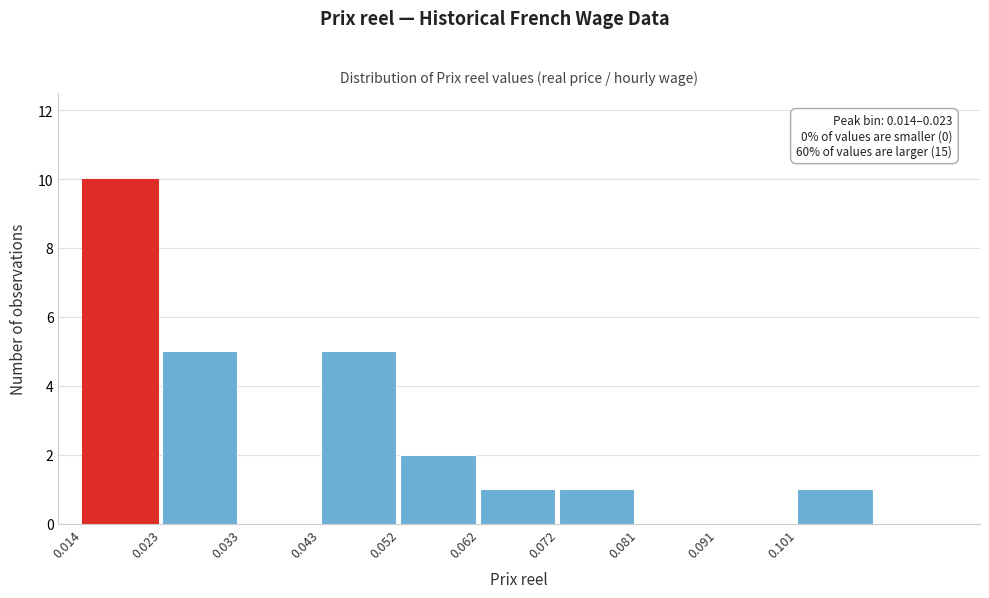

Which range on the x-axis has the tallest bar?

0.014 to 0.023